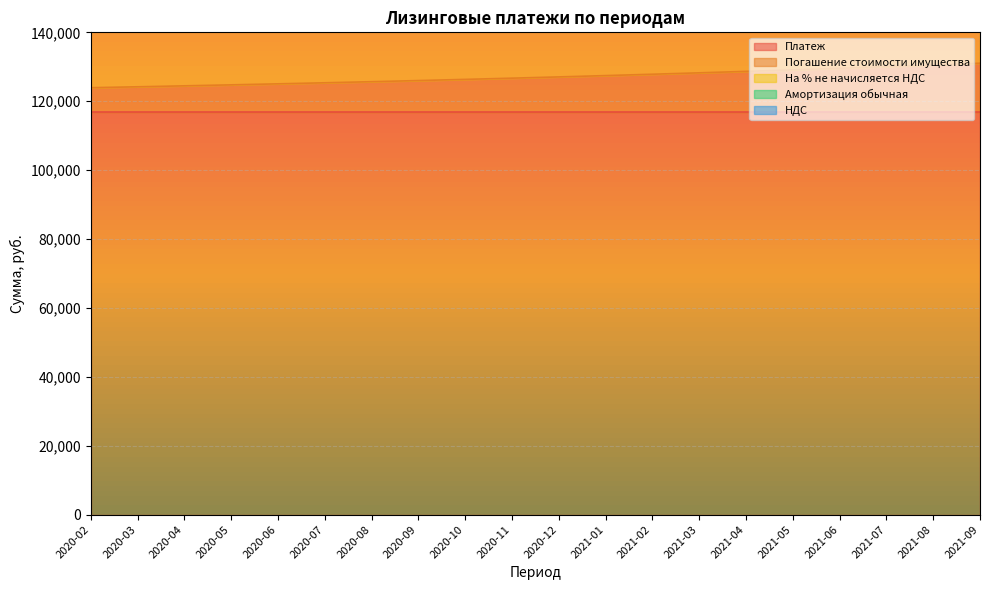

Which has a higher value, 2020-08 or 2020-10?

2020-10